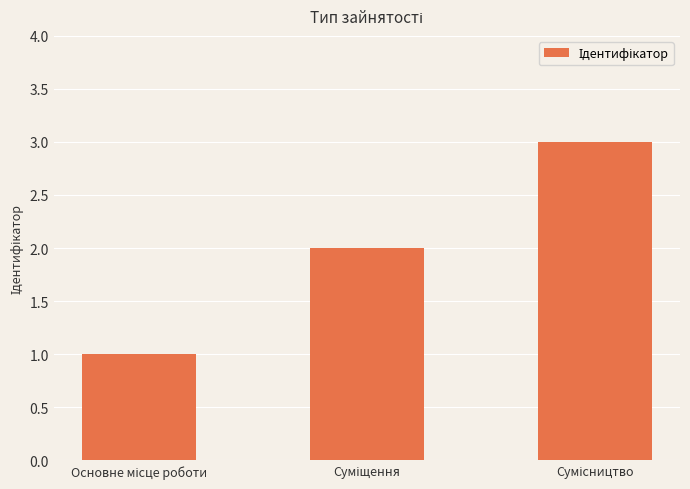

What is the maximum value shown in the chart?

3